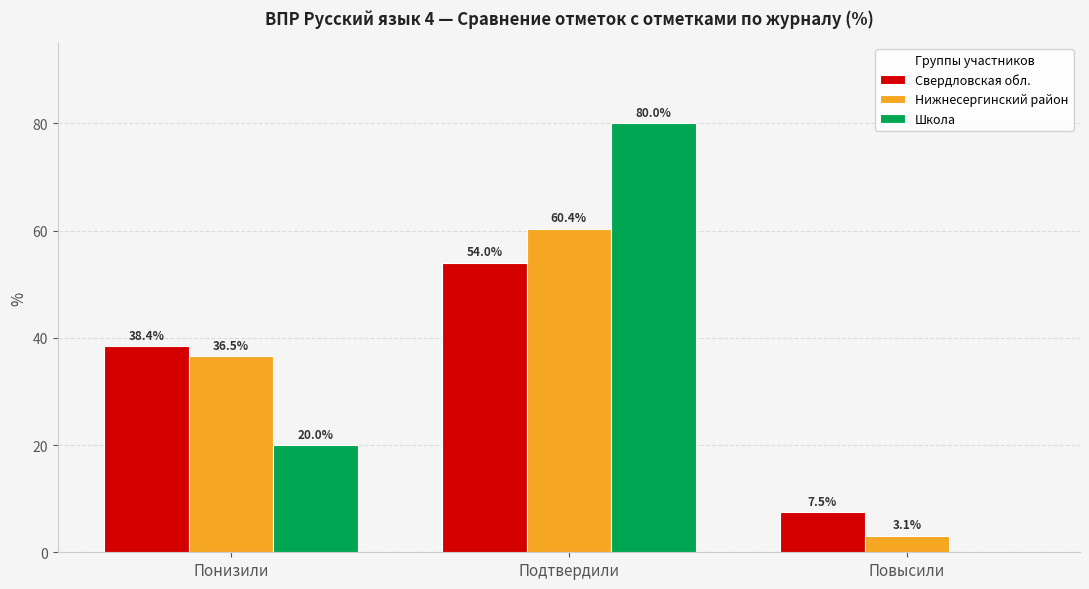

What is the greatest value displayed?

80.0